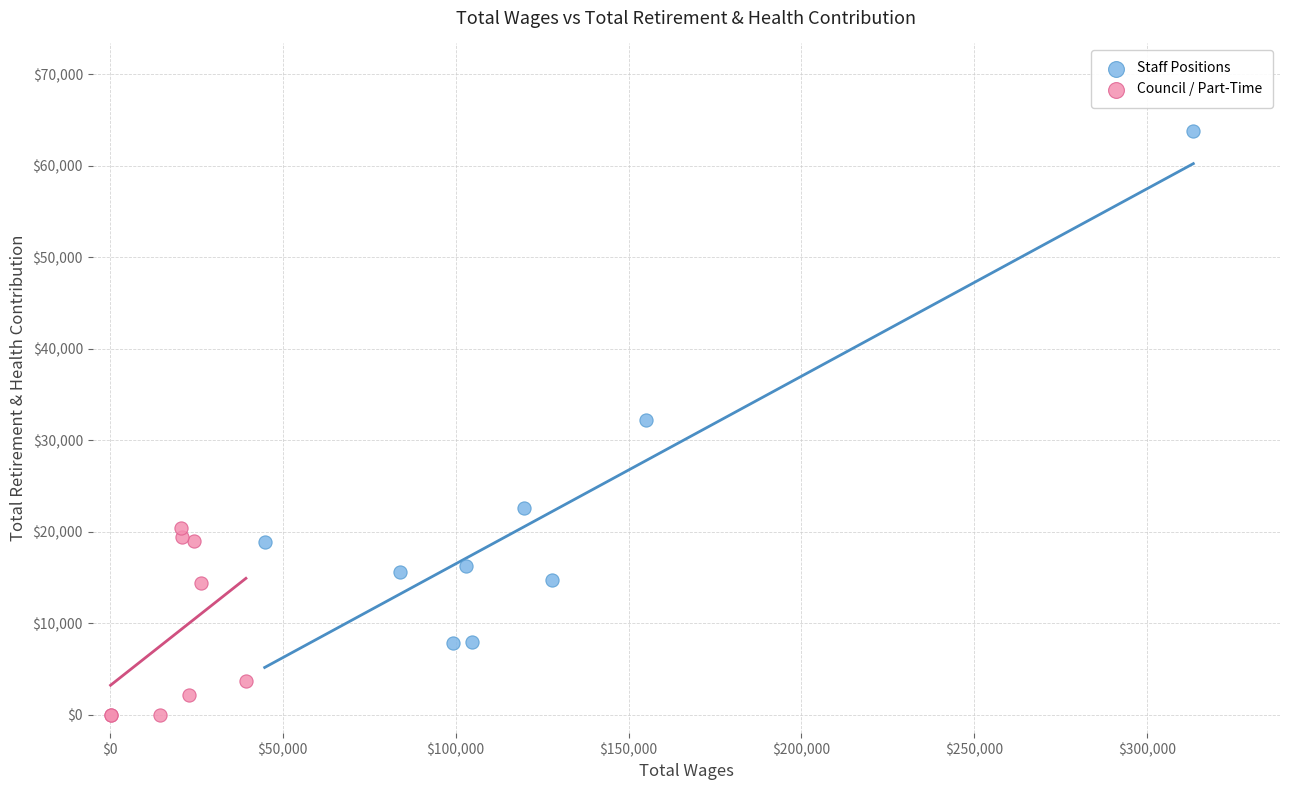

Which series contains the lowest Y value?

Council / Part-Time